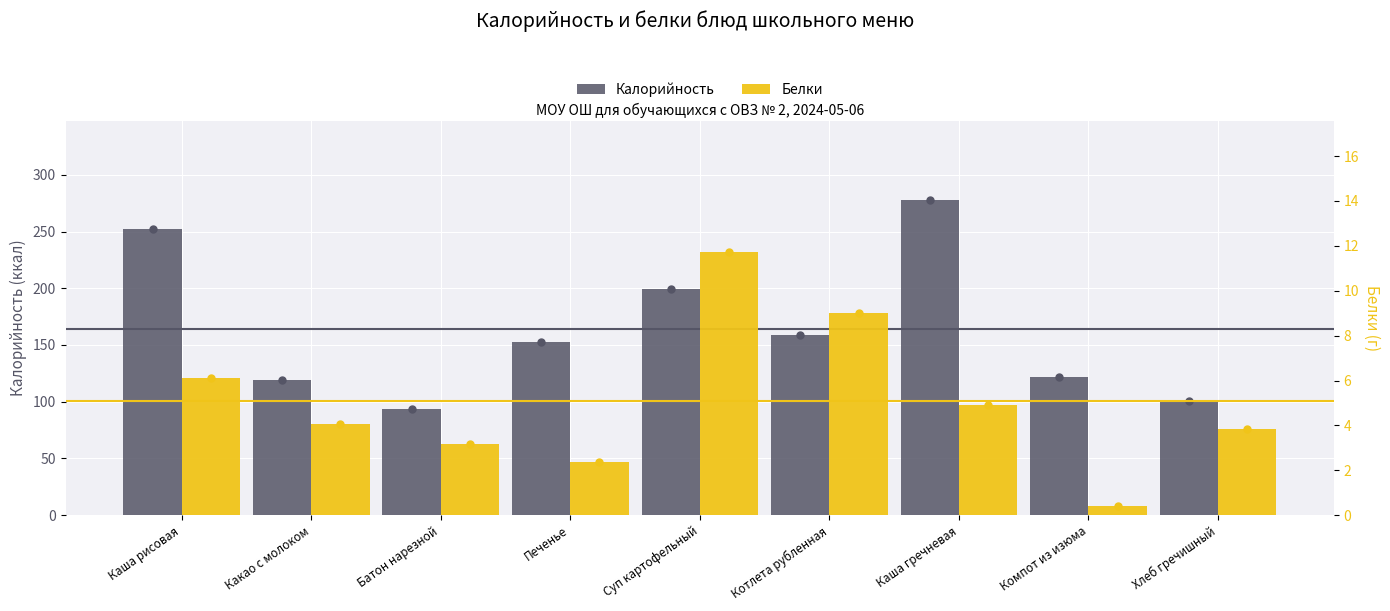

What is the label of the 6th bar from the right?

Печенье